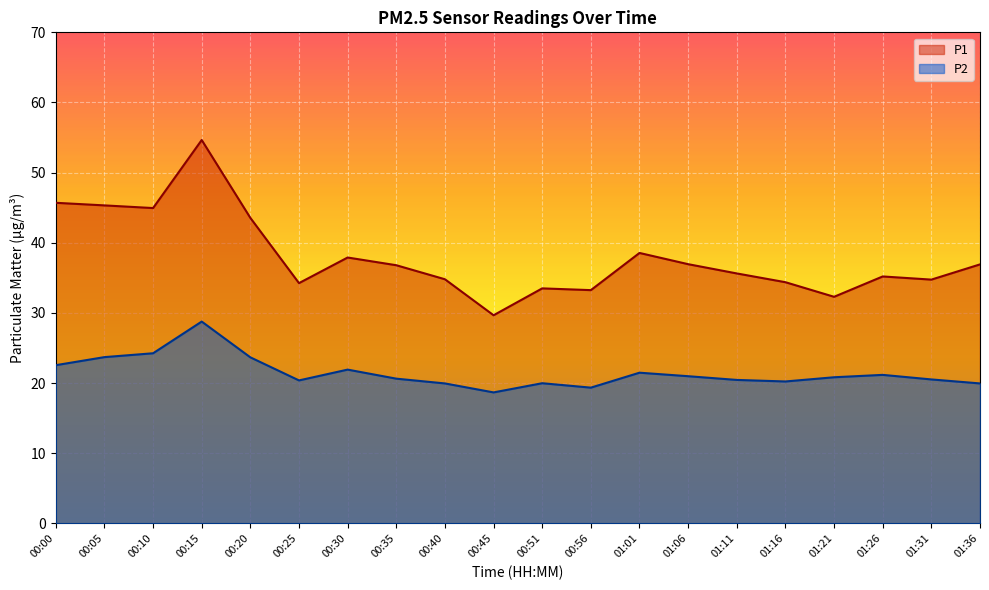

Which series has the largest range (max minus min)?

P1